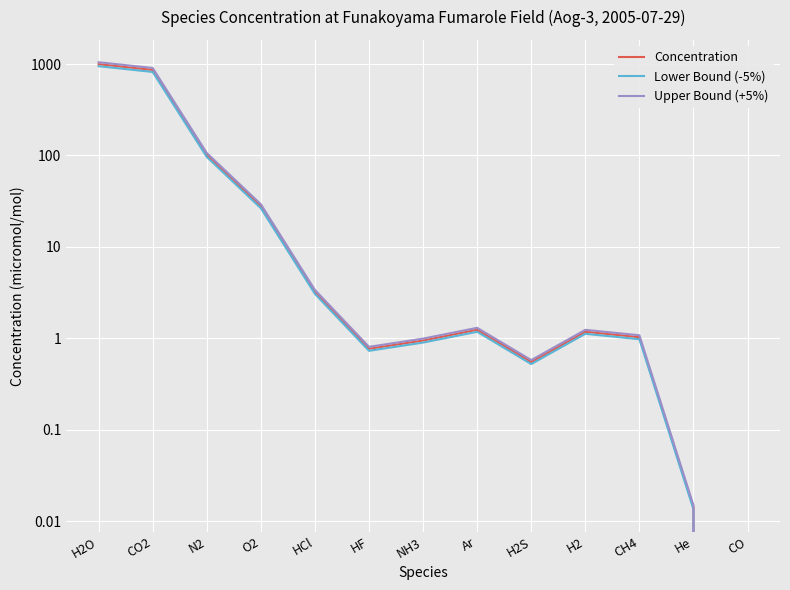

The Concentration series shows 8.4 at O2. True or false?

False